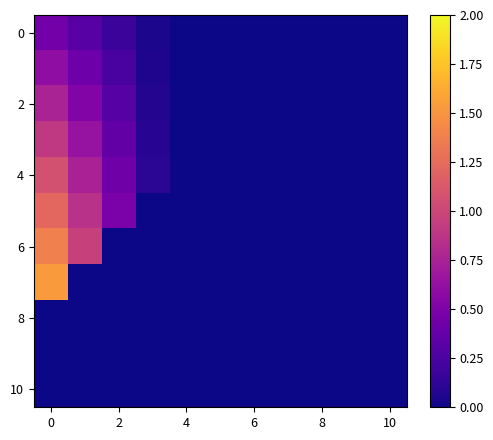

Which label corresponds to the smallest value in the chart?

4